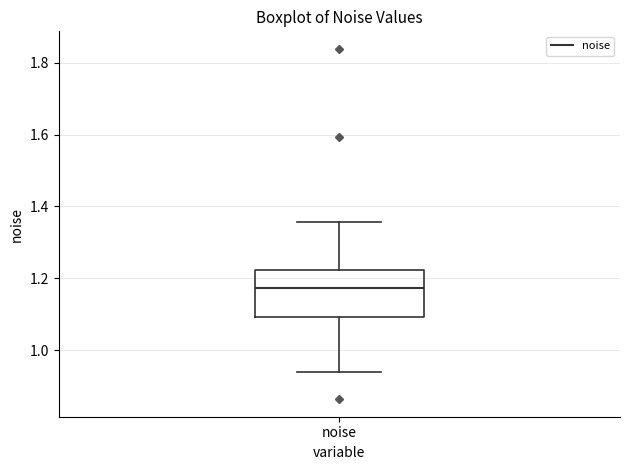

Where is the upper edge of the box for noise on the y-axis? The values are not printed on the chart, so give them approximately, as read against the axis.

1.22